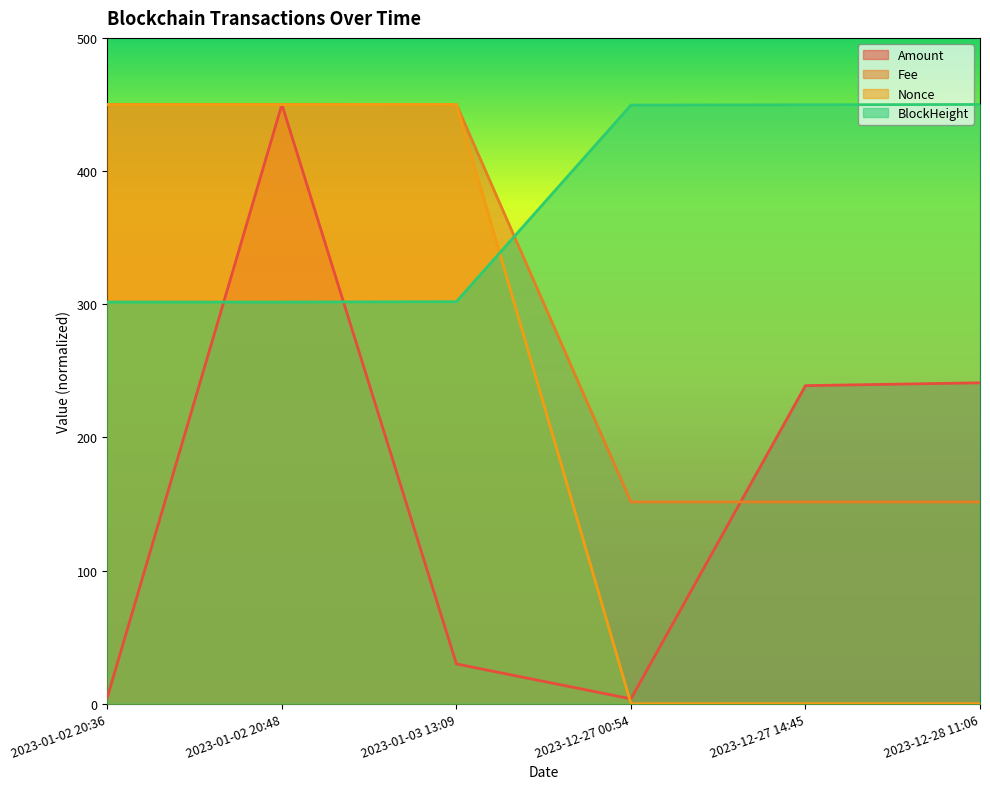

Rank the categories by BlockHeight value from lowest to highest.

2023-01-02 20:36, 2023-01-02 20:48, 2023-01-03 13:09, 2023-12-27 00:54, 2023-12-27 14:45, 2023-12-28 11:06